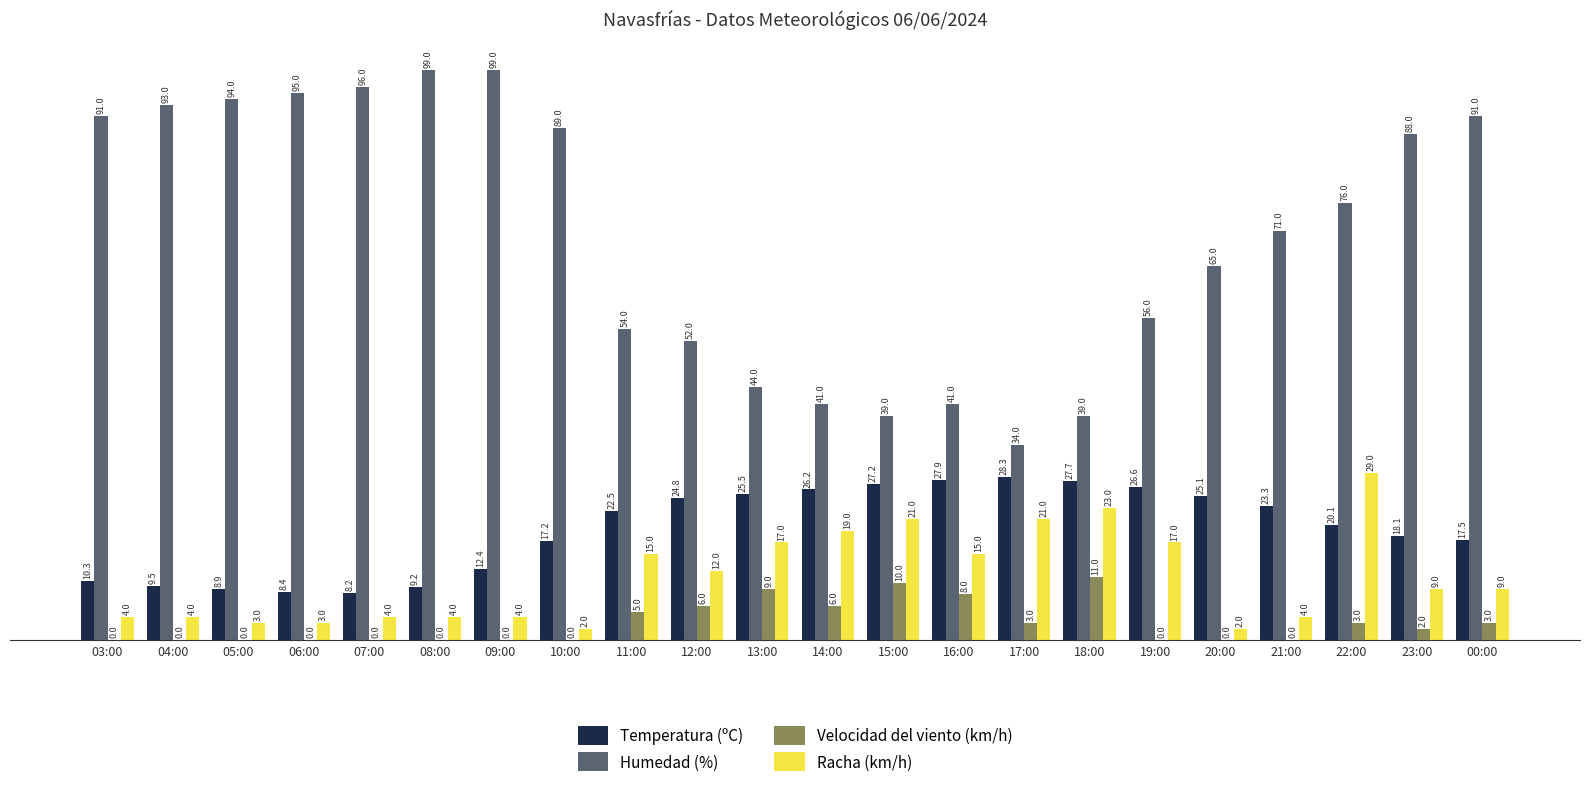

Does the chart contain stacked bars?

No